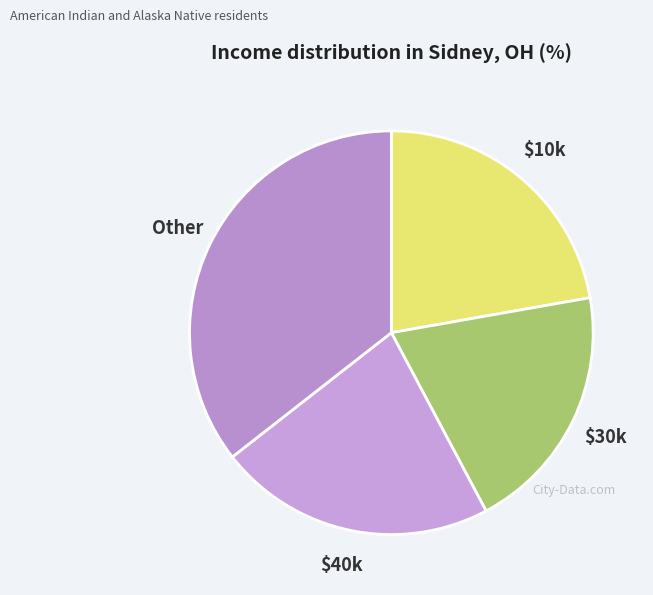

Does Other represent more than half of the total?

No